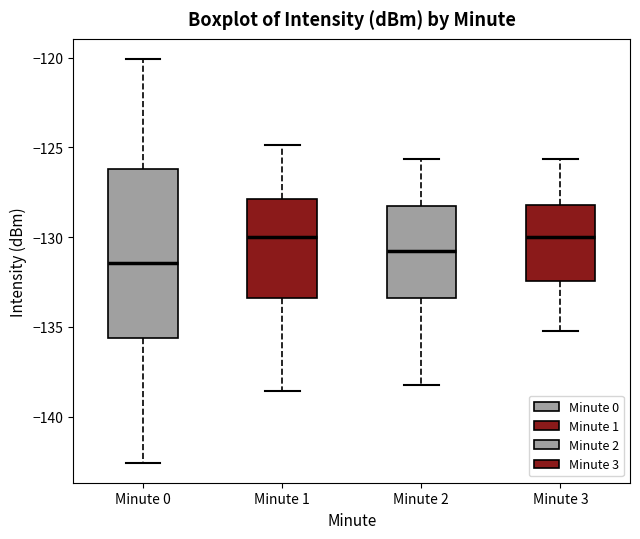

Where is the upper edge of the box for Minute 0 on the y-axis? The values are not printed on the chart, so give them approximately, as read against the axis.

-126.0